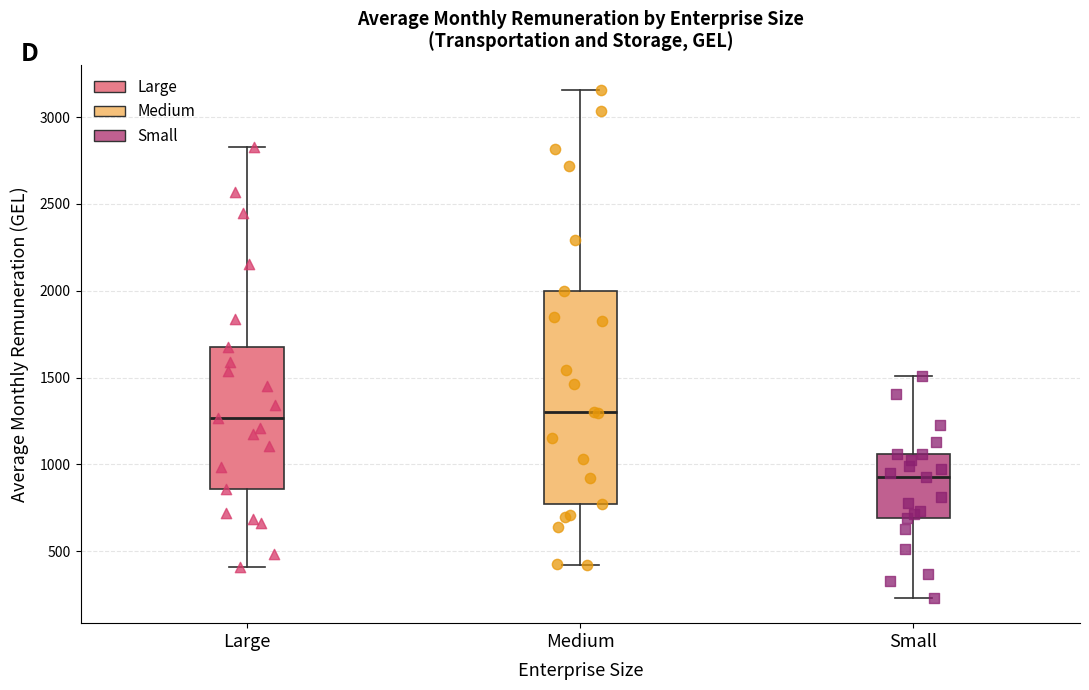

Comparing the boxes themselves (not the whiskers), which one is the tallest?

Medium